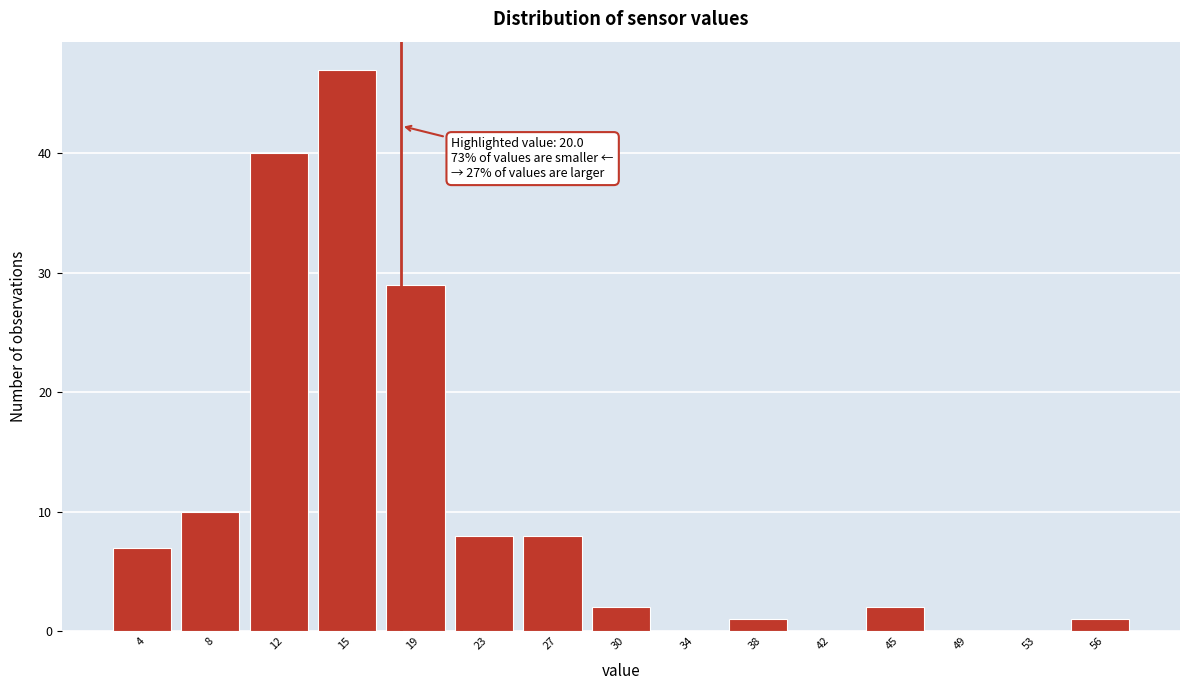

Reading right to left, extract all data points from this chart.

56=1	53=0	49=0	45=2	42=0	38=1	34=0	30=2	27=8	23=8	19=29	15=47	12=40	8=10	4=7